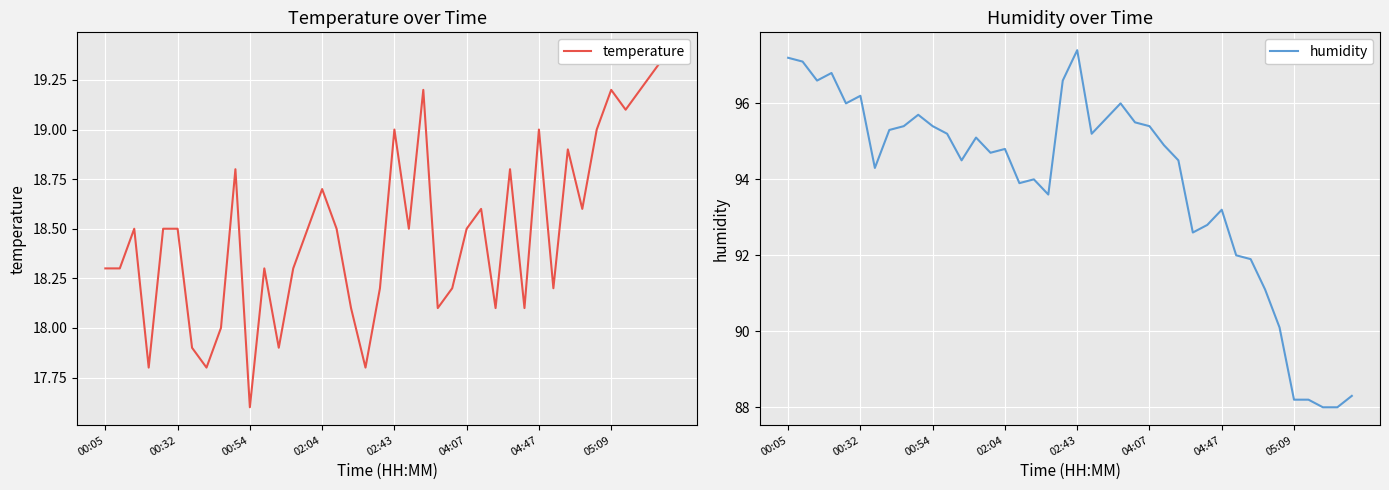

True or false: temperature and humidity intersect in this chart.

False